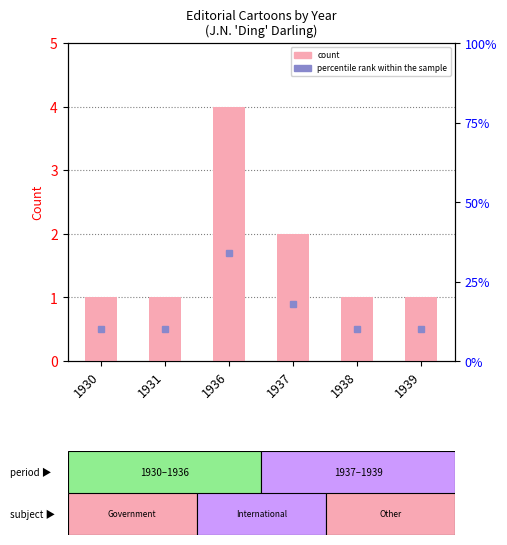

Count the number of values greater than 1.

2